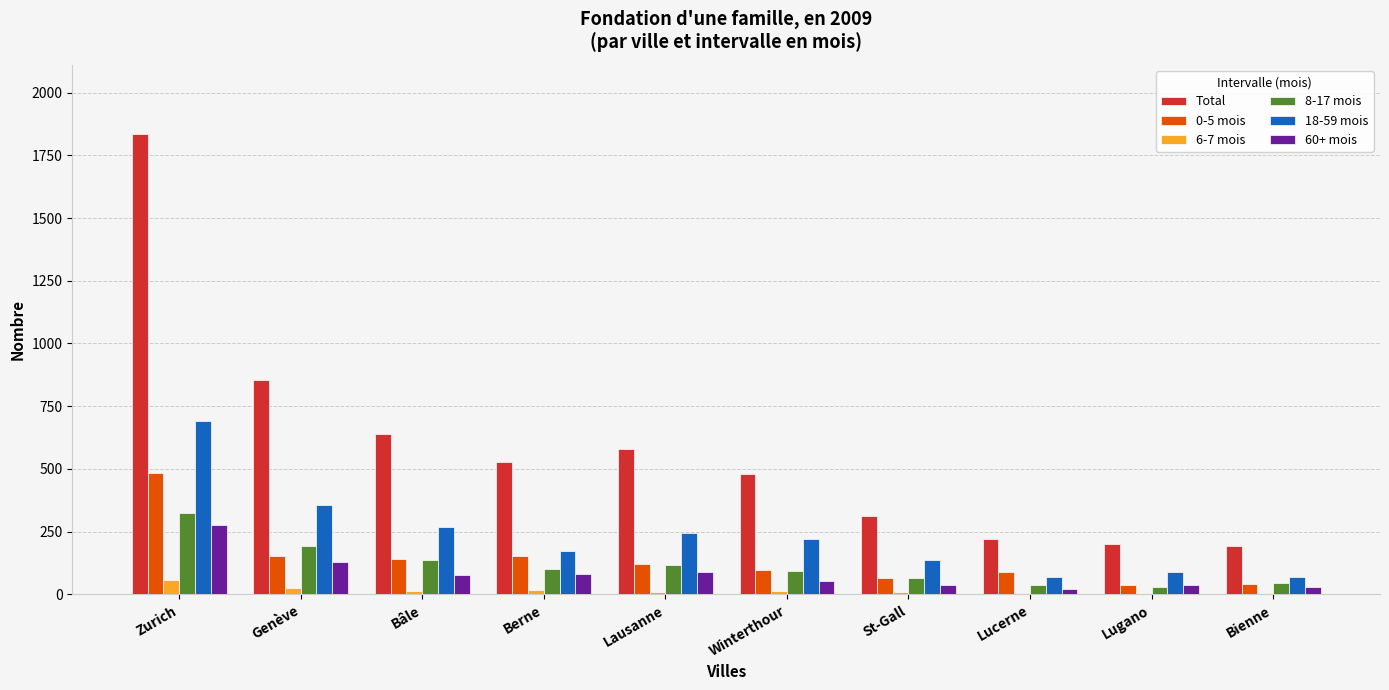

What value does the 18-59 mois series have at Lausanne?

245